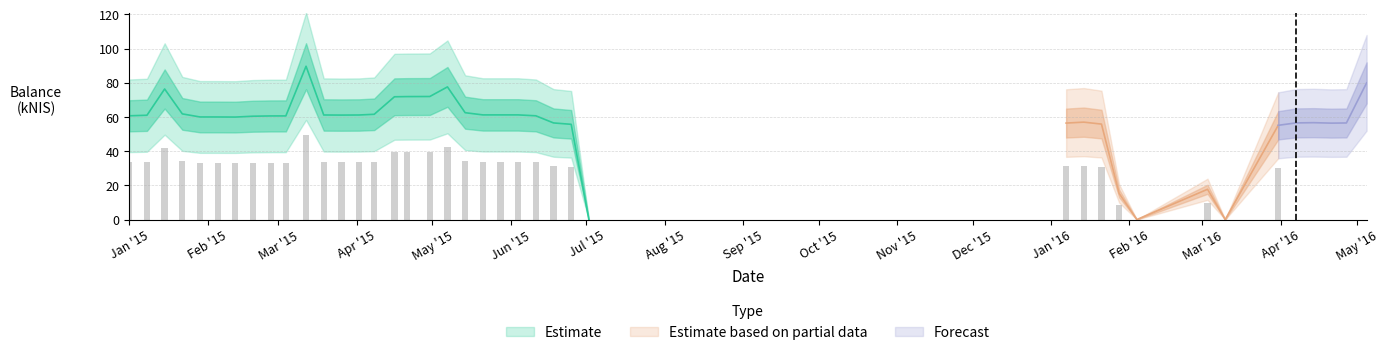

Rank the categories by value from lowest to highest.

2015-07-02, 2016-02-04, 2016-03-10, 2016-01-28, 2016-03-03, 2016-03-31, 2015-06-25, 2016-01-21, 2016-04-21, 2016-01-07, 2016-04-27, 2015-06-18, 2016-04-07, 2016-04-14, 2016-01-14, 2015-02-12, 2015-02-05, 2015-01-29, 2015-02-19, 2015-02-26, 2015-03-04, 2015-06-11, 2015-01-01, 2015-01-08, 2015-03-26, 2015-04-02, 2015-03-19, 2015-05-21, 2015-05-28, 2015-06-04, 2015-04-08, 2015-01-22, 2015-05-14, 2015-04-16, 2015-04-21, 2015-04-30, 2015-01-15, 2015-05-07, 2016-05-05, 2015-03-12